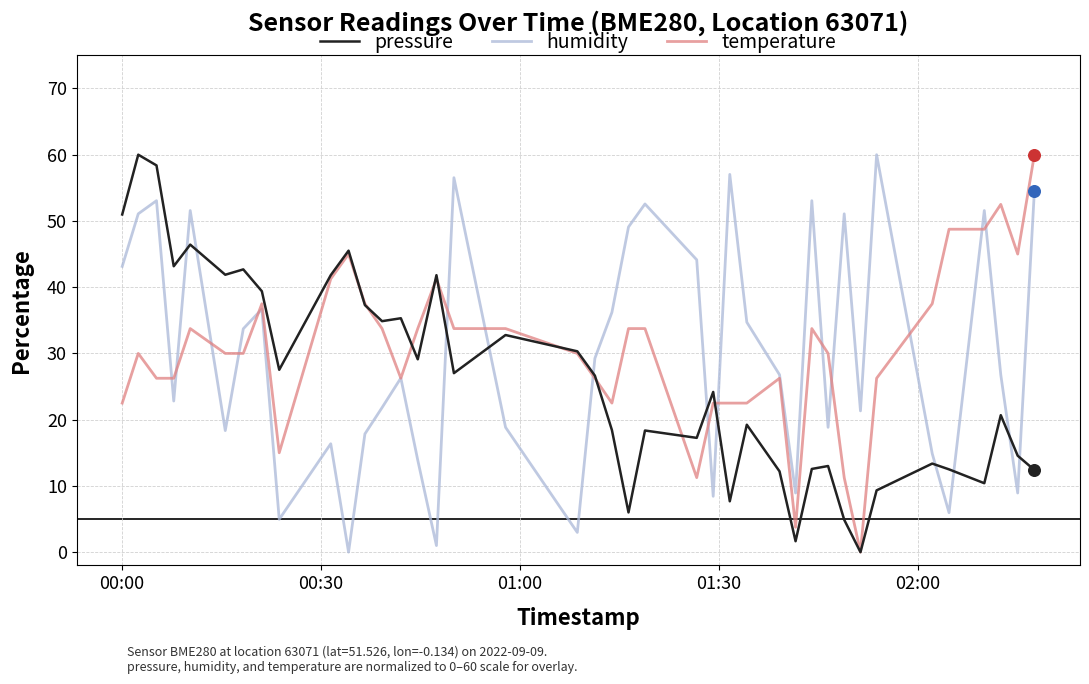

At how many categories does at least one series exceed 2?

40